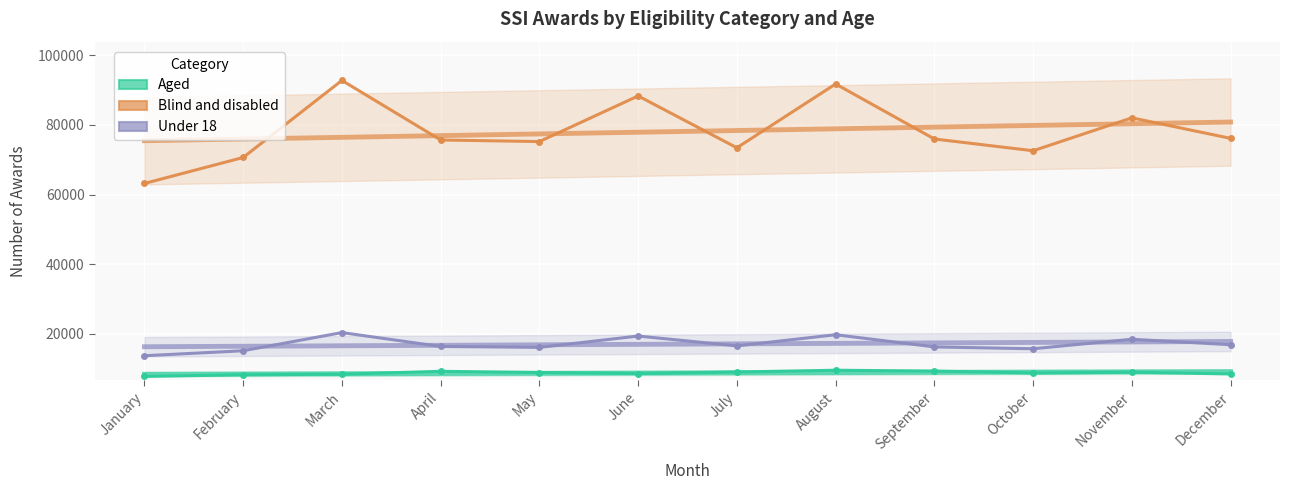

Where does the Aged series first go above 8872?

April